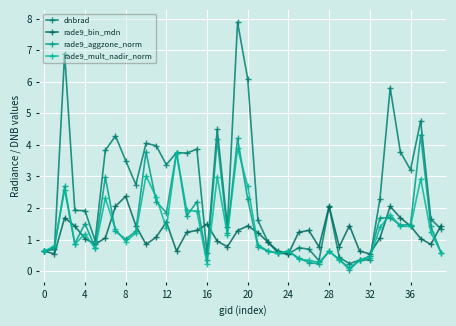

Which series has the largest total across all categories?

dnbrad